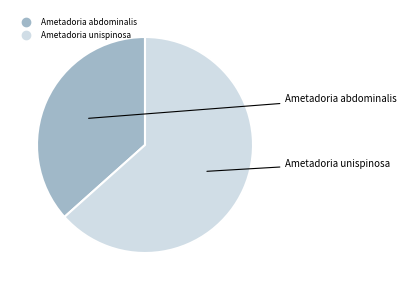

How many slices are in this pie chart?

2